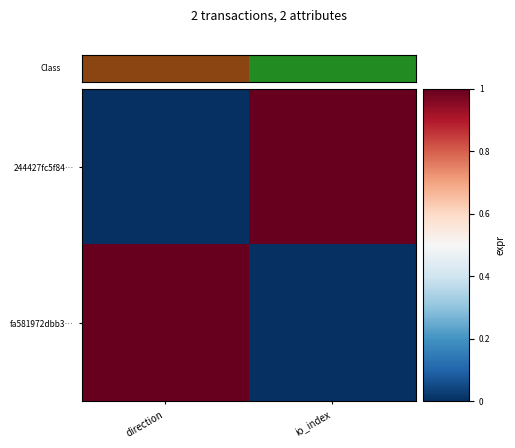

Reading left to right, transcribe all the data shown in this chart.

244427fc5f84…: direction=0	io_index=1
fa581972dbb3…: direction=1	io_index=0